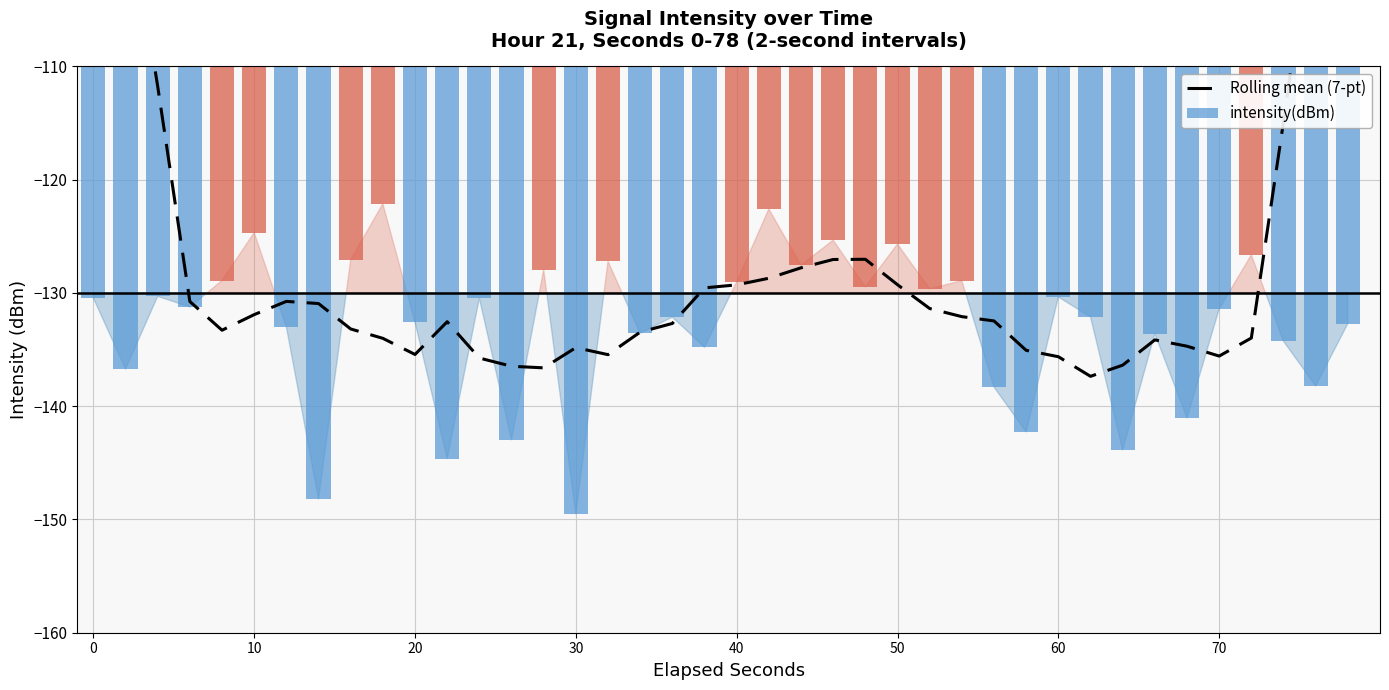

True or false: Rolling mean (7-pt) has a value of -58.6 at 30.

False